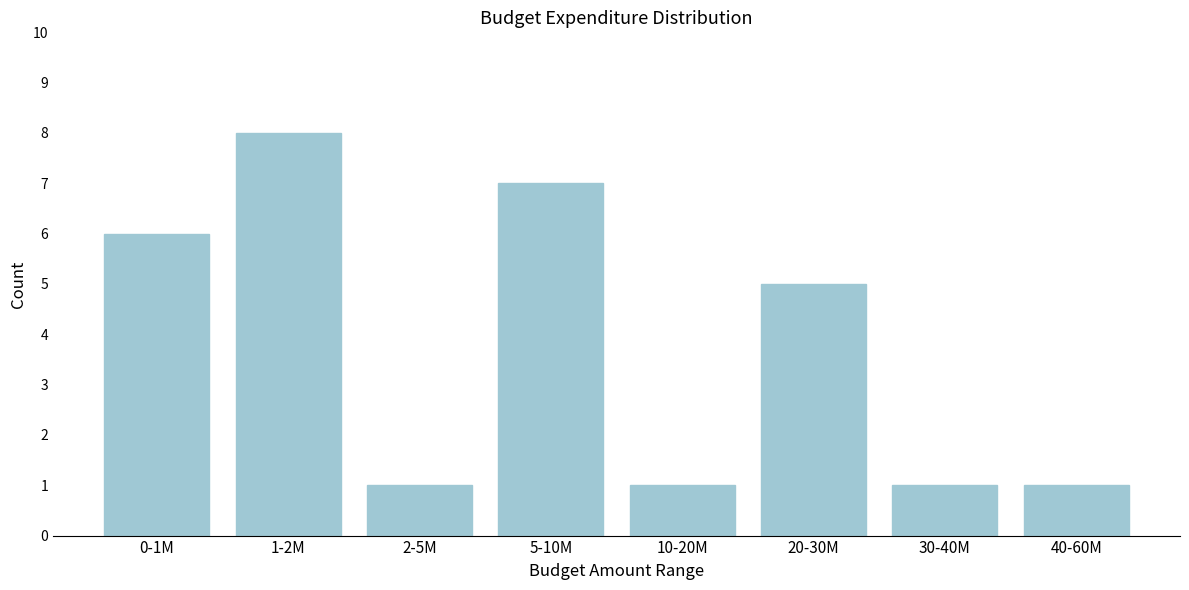

Reading left to right, list all the values displayed in this chart.

0-1M=6	1-2M=8	2-5M=1	5-10M=7	10-20M=1	20-30M=5	30-40M=1	40-60M=1